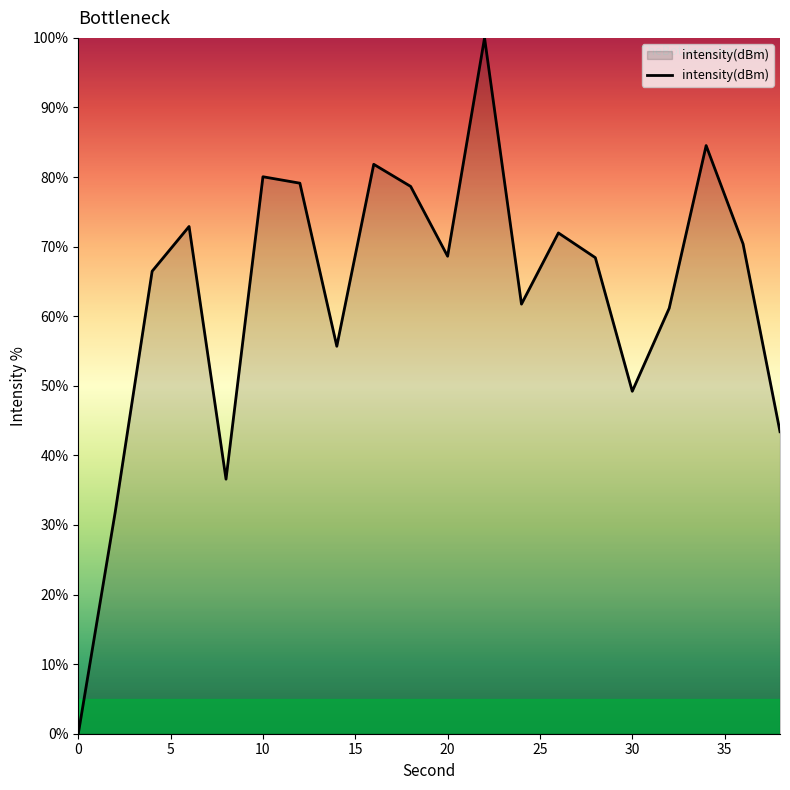

What is the maximum value shown in the chart?

100.0